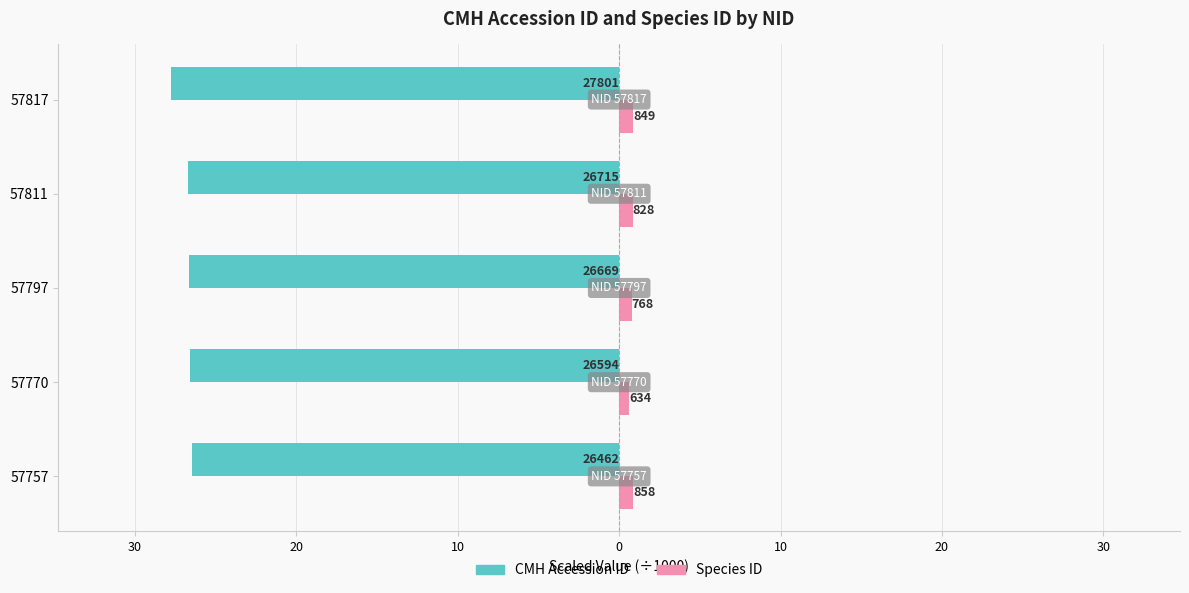

Reading left to right, what are all the values shown in this chart?

CMH Accession ID: -26.5	-26.6	-26.7	-26.7	-27.8
Species ID: 0.9	0.6	0.8	0.8	0.8